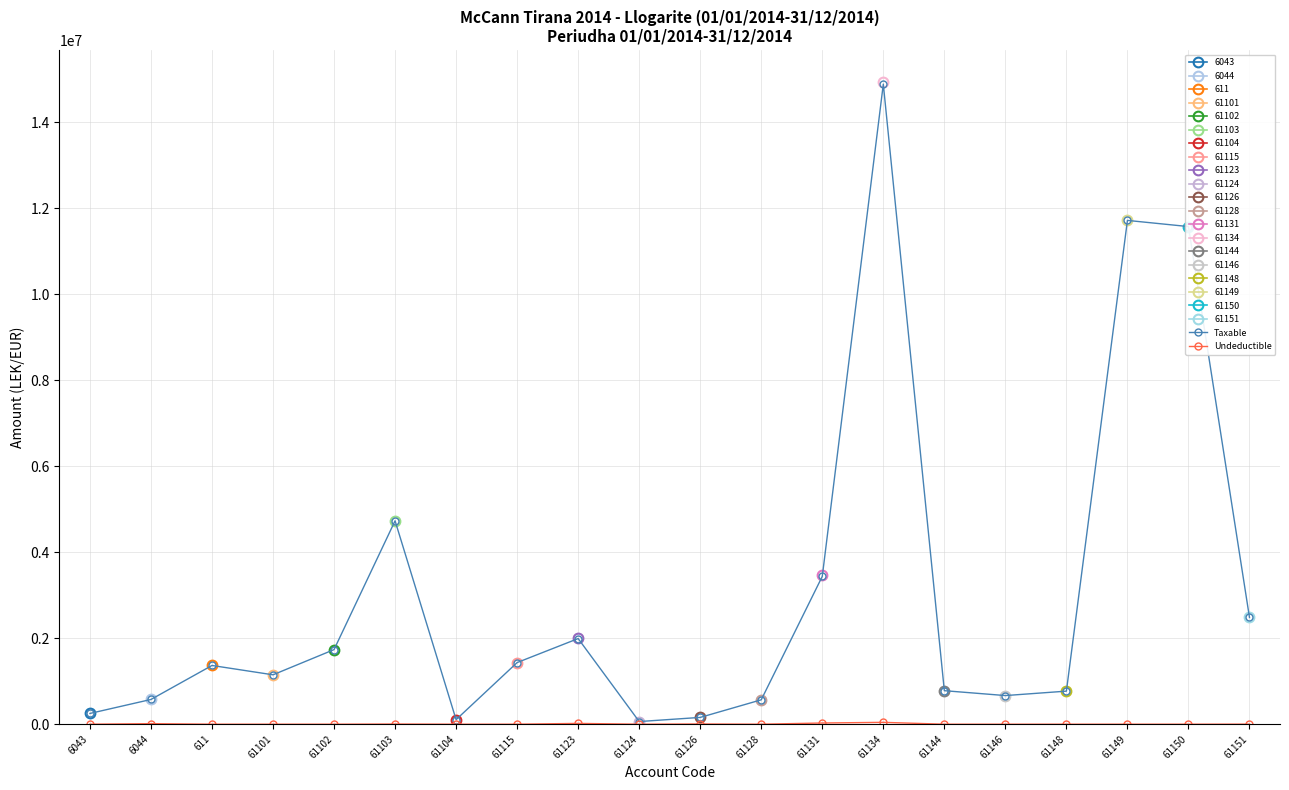

What is the spread (max minus min) of values at 61149?

11717876.6